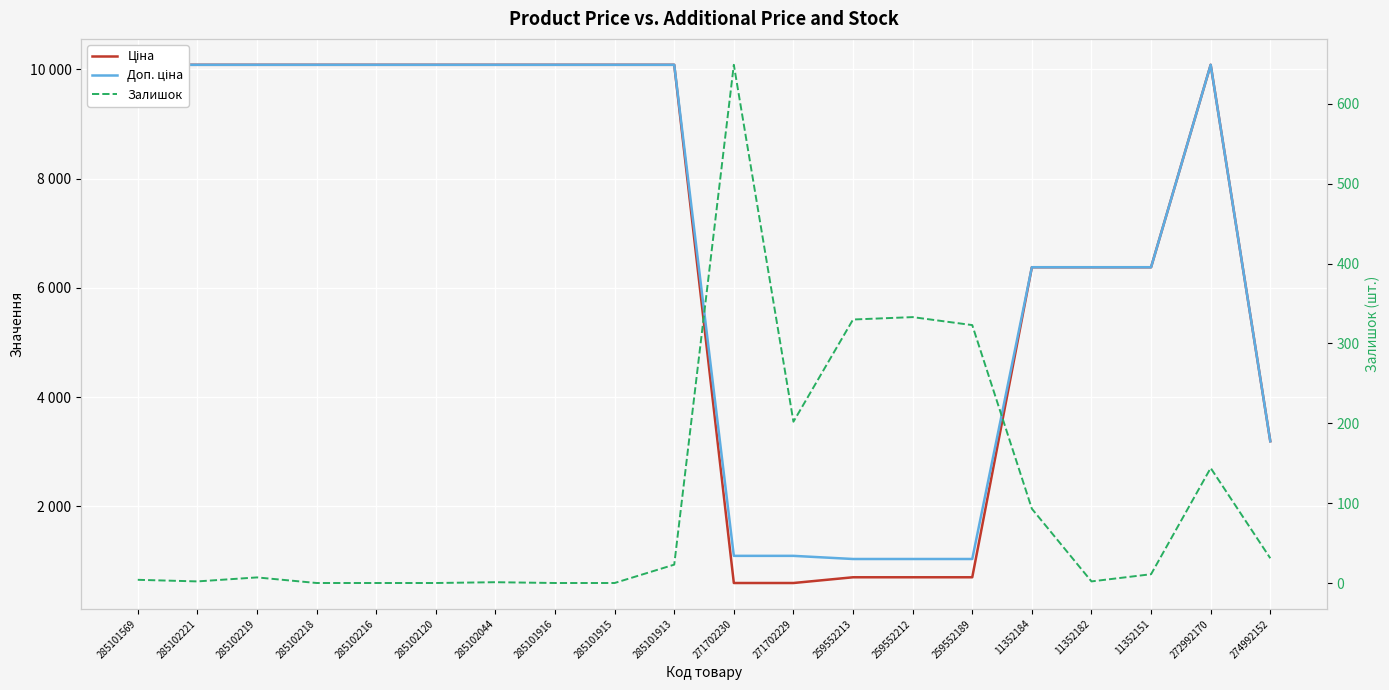

What is the average value of the Ціна series?

6828.5